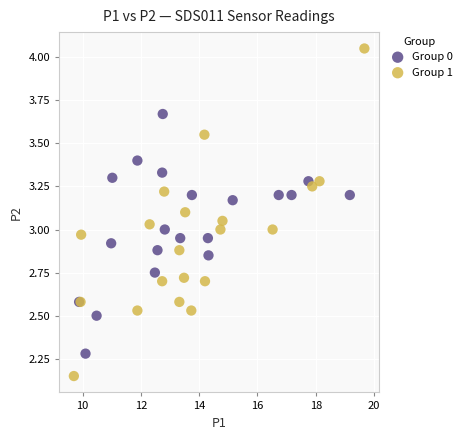

Which series contains the lowest Y value?

Group 1